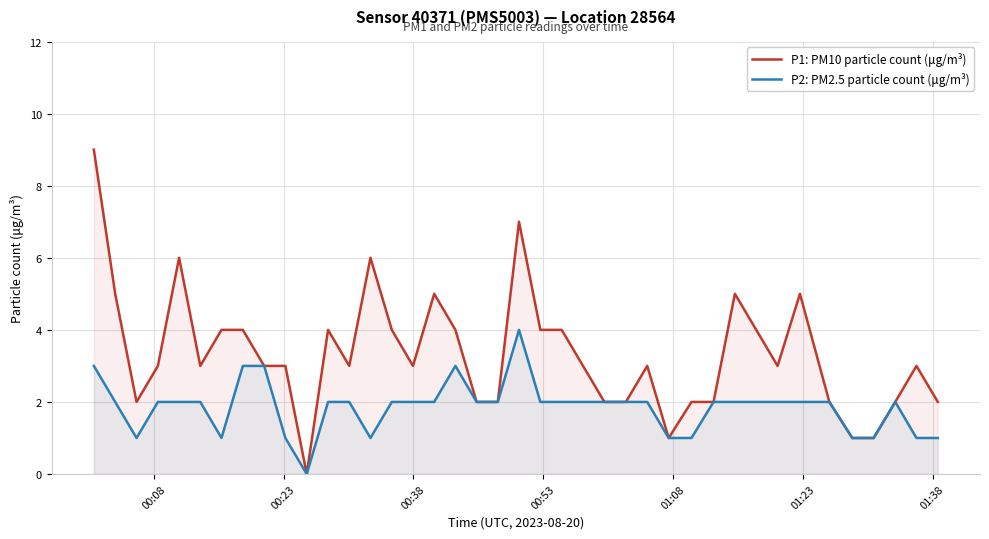

Reading left to right, what are all the values shown in this chart?

P1: PM10 particle count (μg/m³): 9	5	2	3	6	3	4	4	3	3	0	4	3	6	4	3	5	4	2	2	7	4	4	3	2	2	3	1	2	2	5	4	3	5	2	1	1	2	3	2
P2: PM2.5 particle count (μg/m³): 3	2	1	2	2	2	1	3	3	1	0	2	2	1	2	2	2	3	2	2	4	2	2	2	2	2	2	1	1	2	2	2	2	2	2	1	1	2	1	1